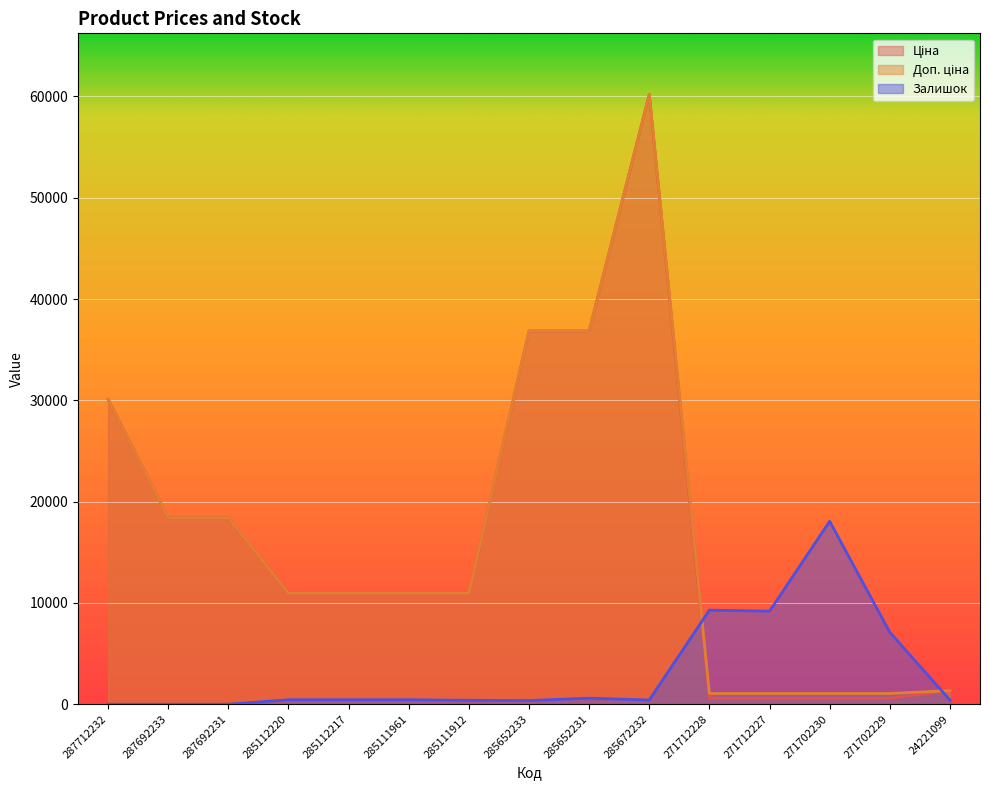

What is the value of the Ціна point at the 9th from the left?

36841.8